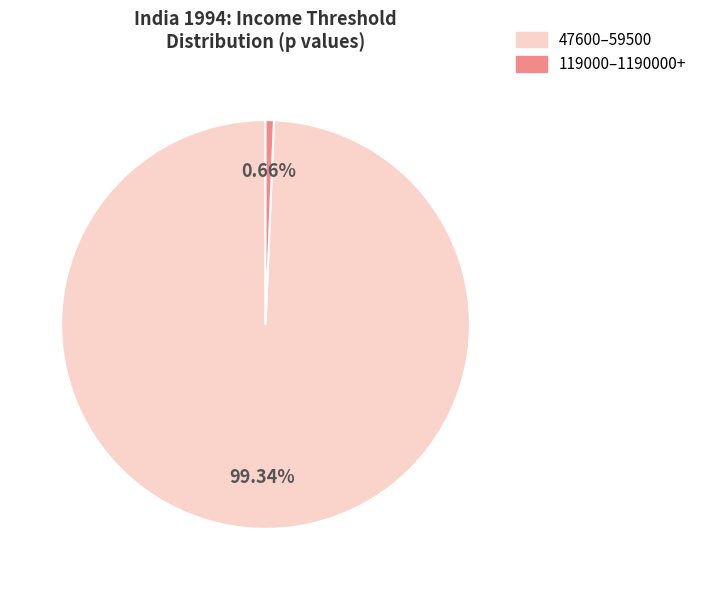

Does any single category account for the majority?

Yes